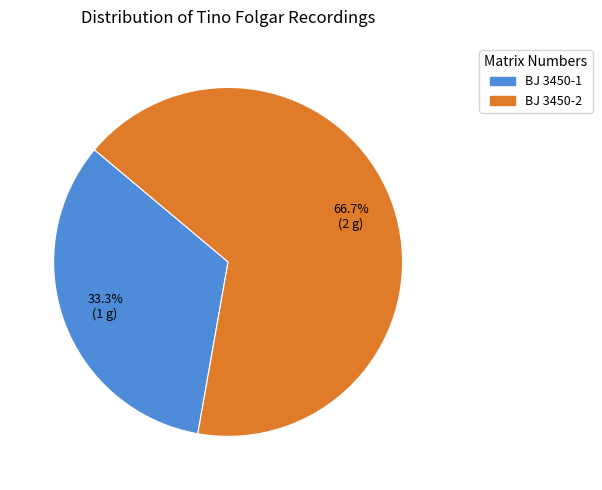

Rank the categories by value from lowest to highest.

BJ 3450-1, BJ 3450-2